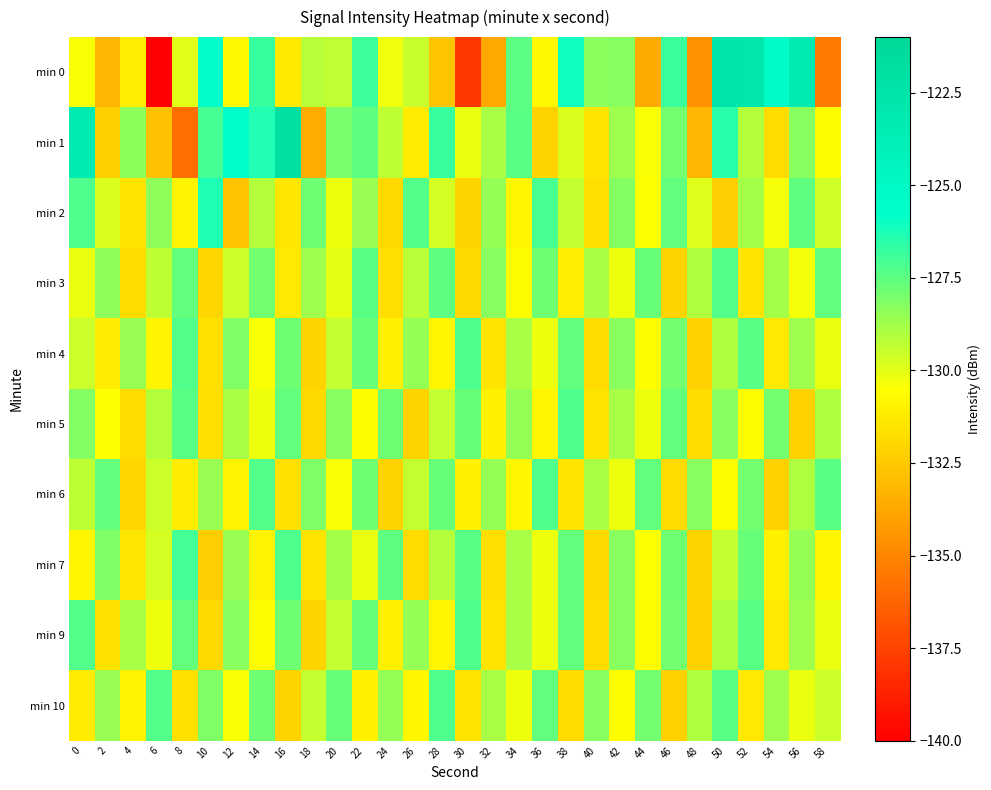

Which series has the largest total across all categories?

min 1